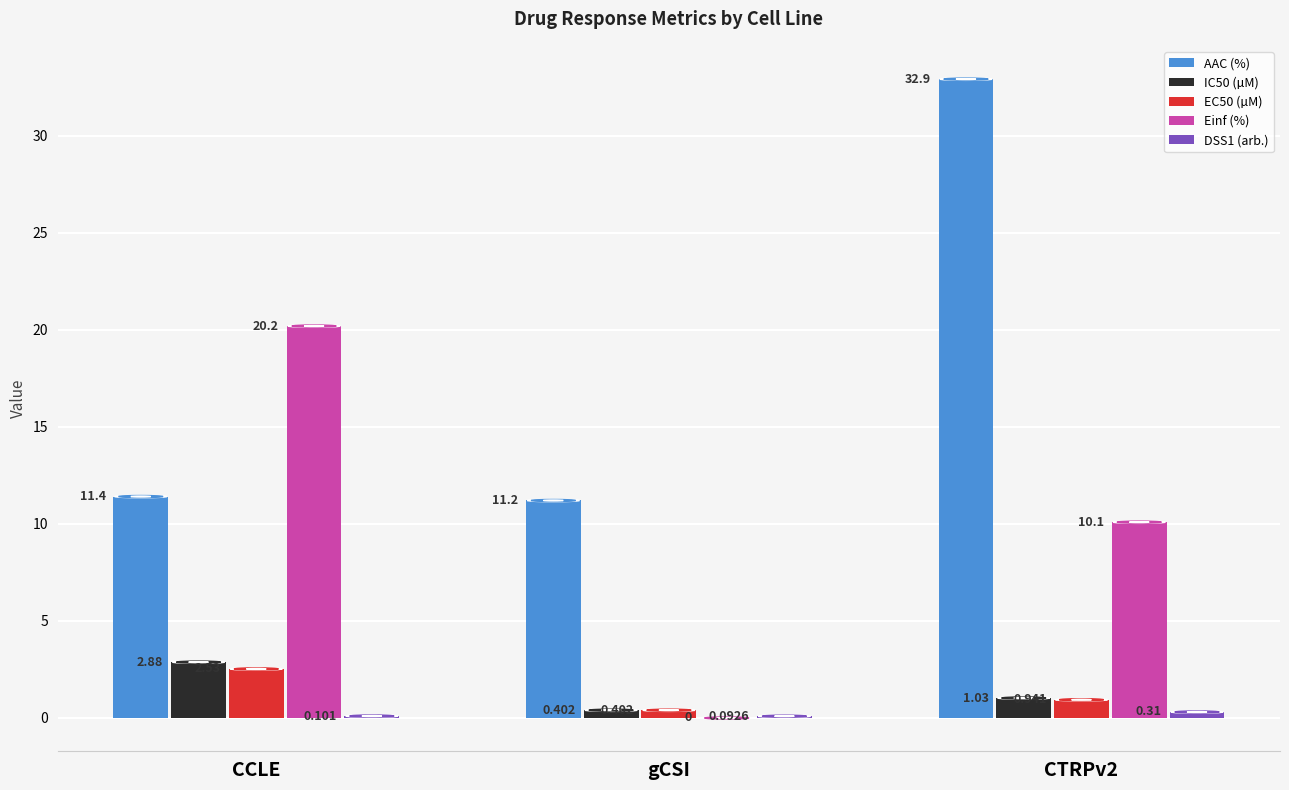

Is the value of IC50 (µM) at gCSI greater than the value of AAC (%) at CCLE?

No